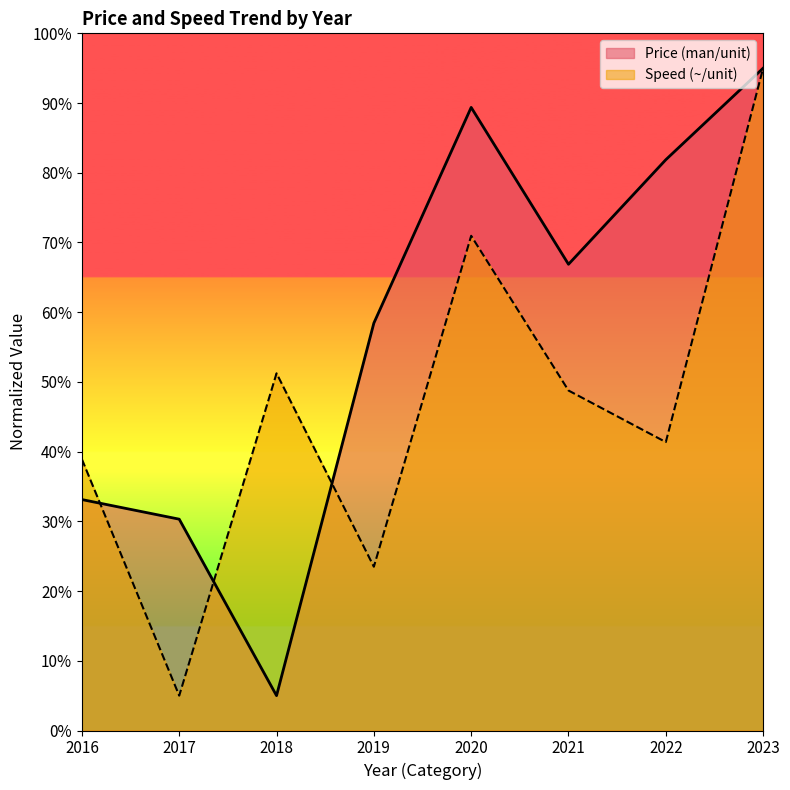

Does the chart display data point markers on the line(s)?

No